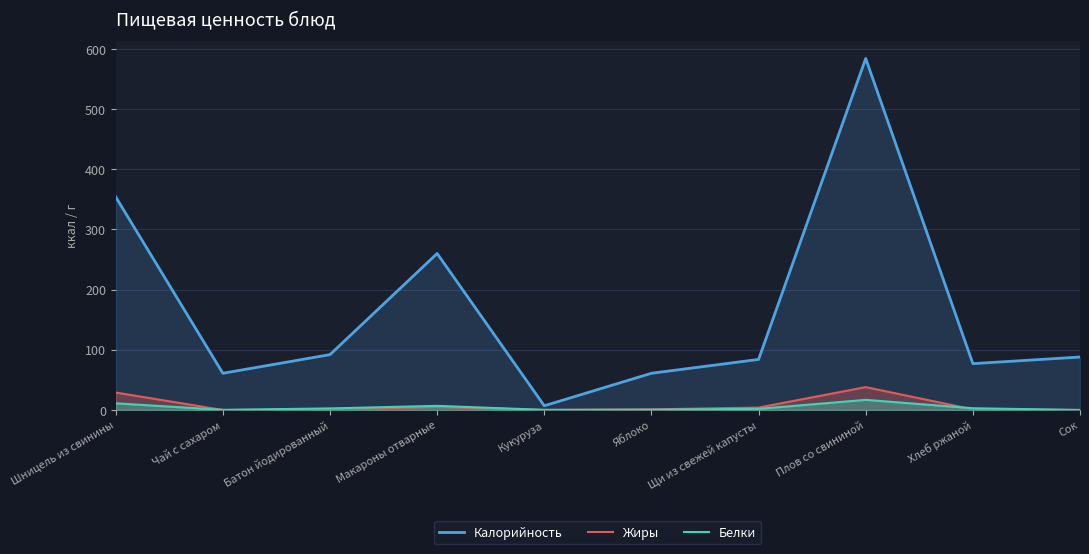

How many values in the Белки series exceed 2?

5